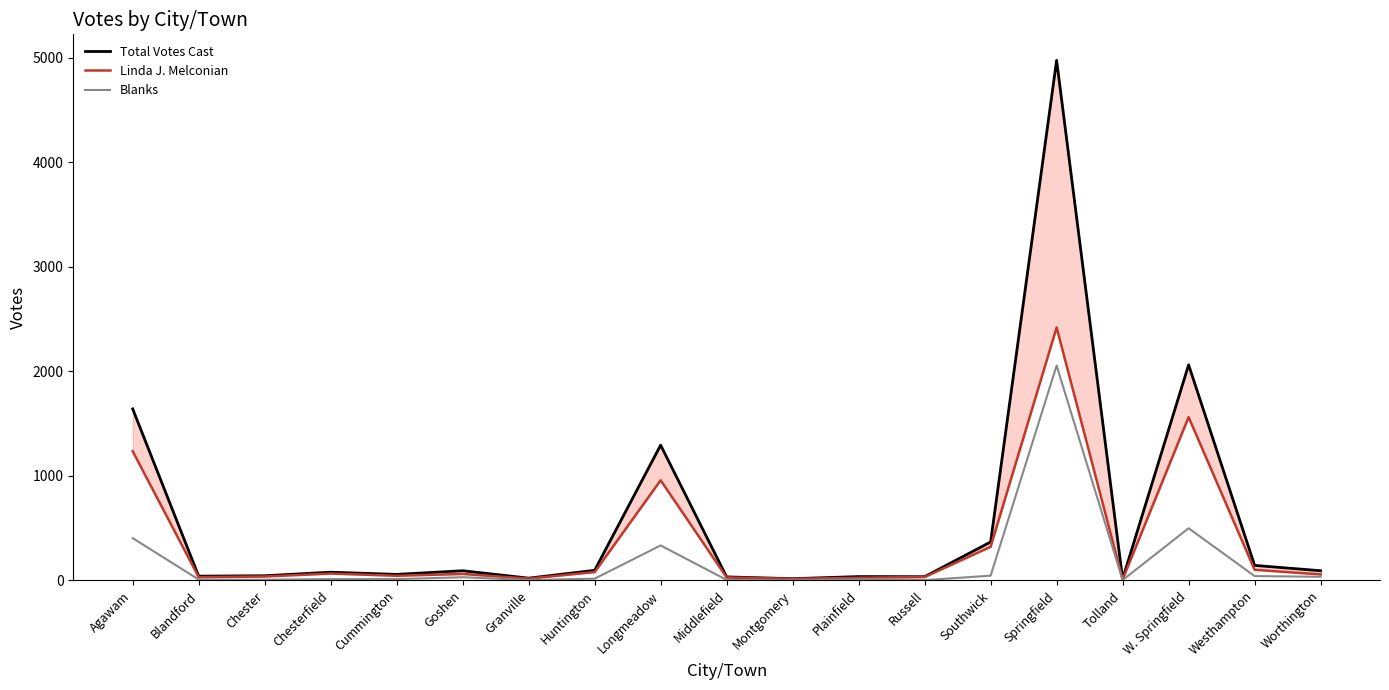

Does the chart display data point markers on the line(s)?

No